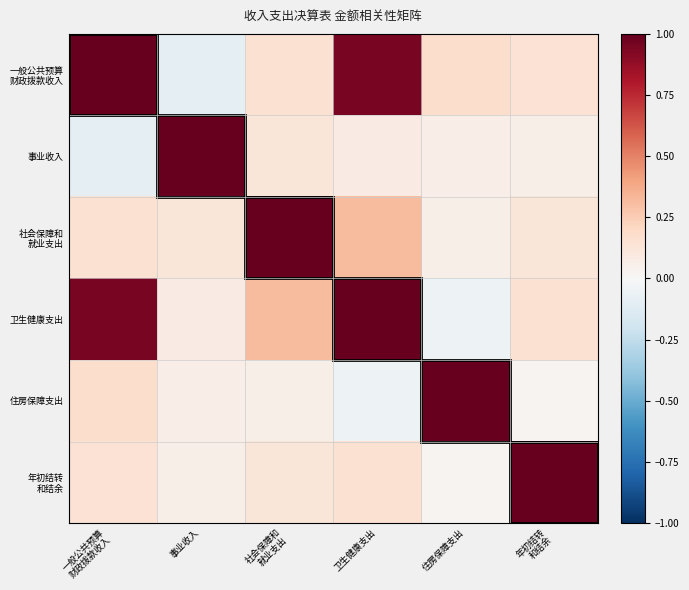

Which label corresponds to the largest value in the chart?

一般公共预算
财政拨款收入